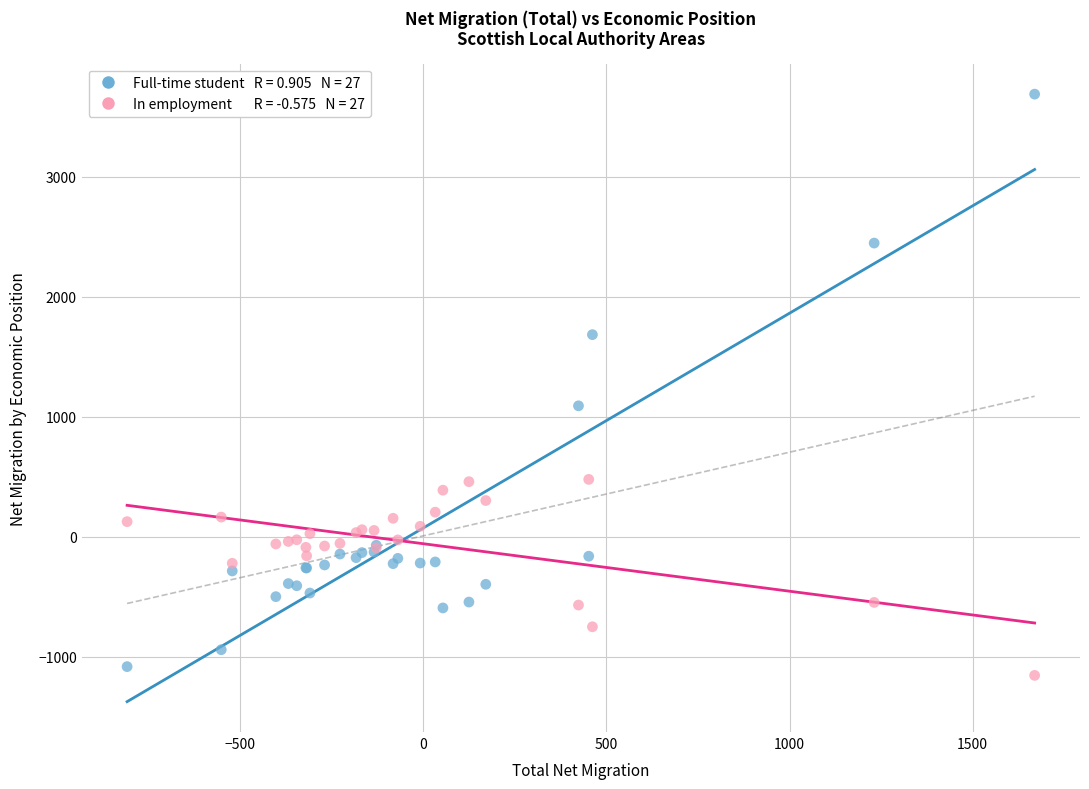

Across all series, what Y value is closest to 1266?

1091